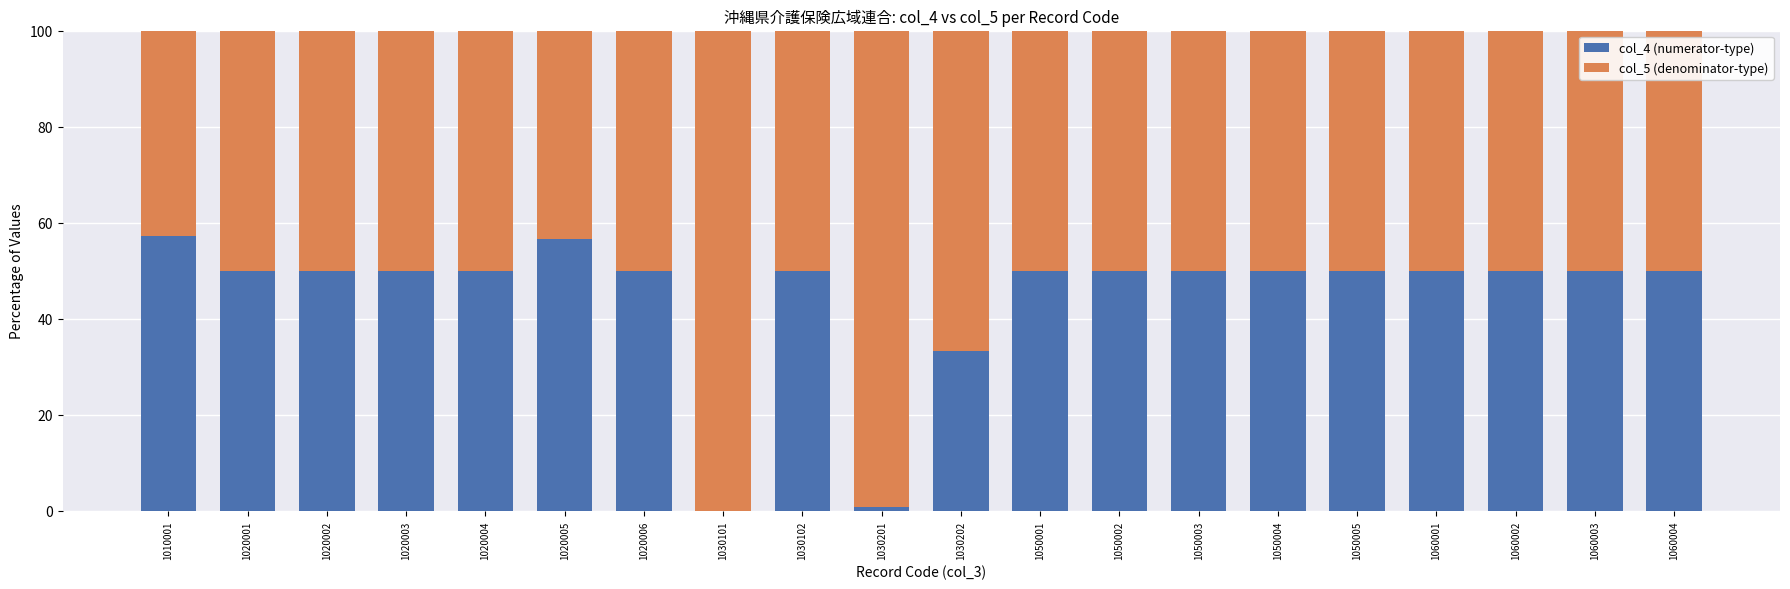

What is the total value across all series at 1050005?

100.0